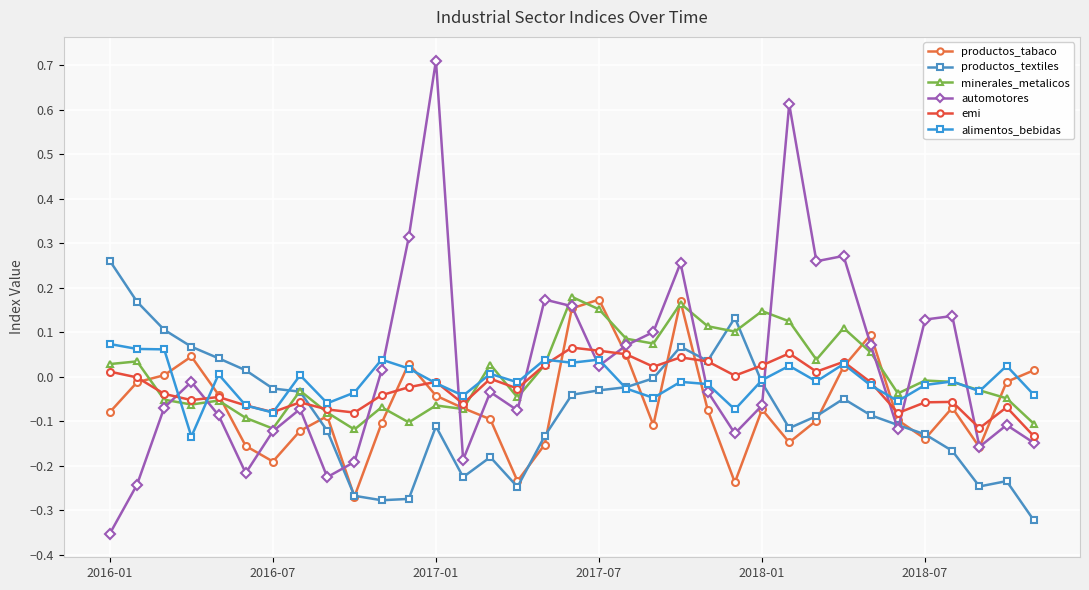

How many categories are shown in the chart?

35